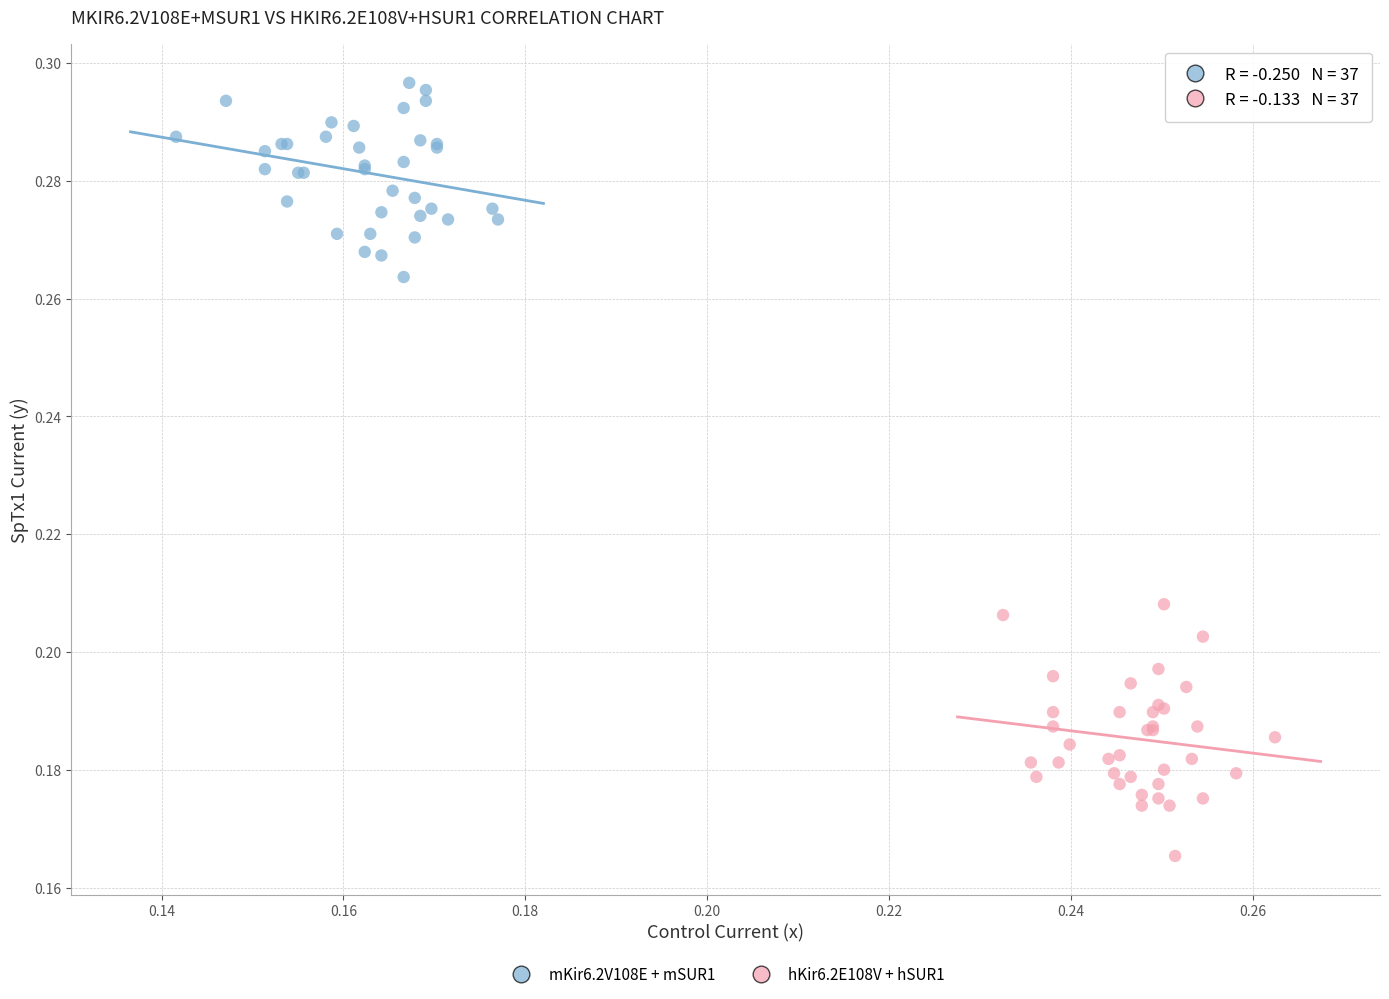

Which series reaches the minimum Y coordinate?

hKir6.2E108V + hSUR1